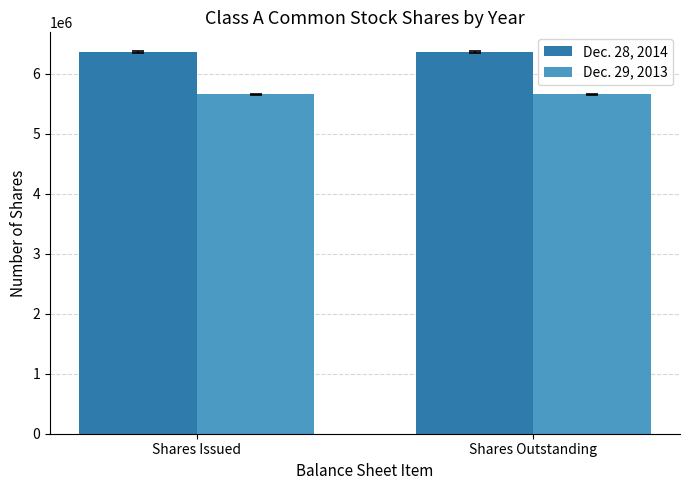

What is the sum of all Dec. 28, 2014 values?

12724928